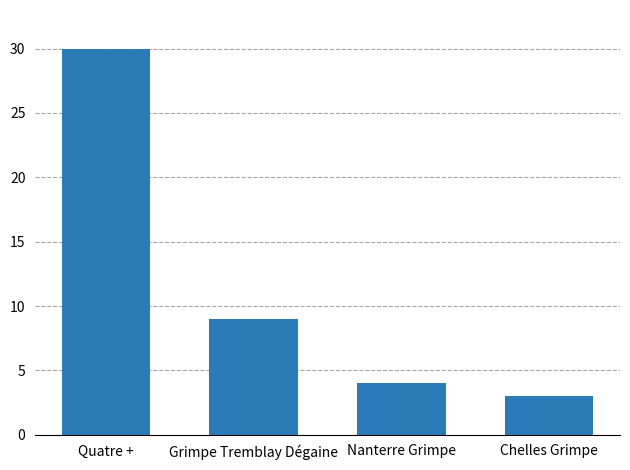

Rank the categories by value from highest to lowest.

Quatre +, Grimpe Tremblay Dégaine, Nanterre Grimpe, Chelles Grimpe